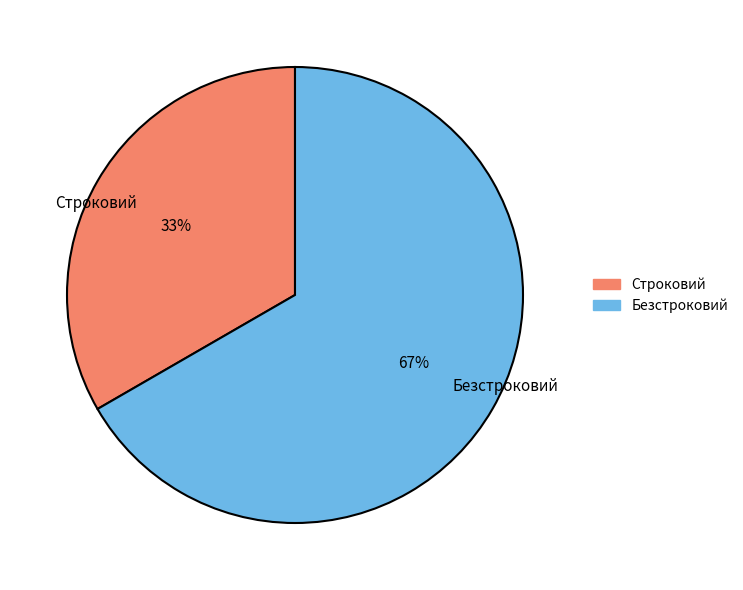

What is the majority slice?

Безстроковий